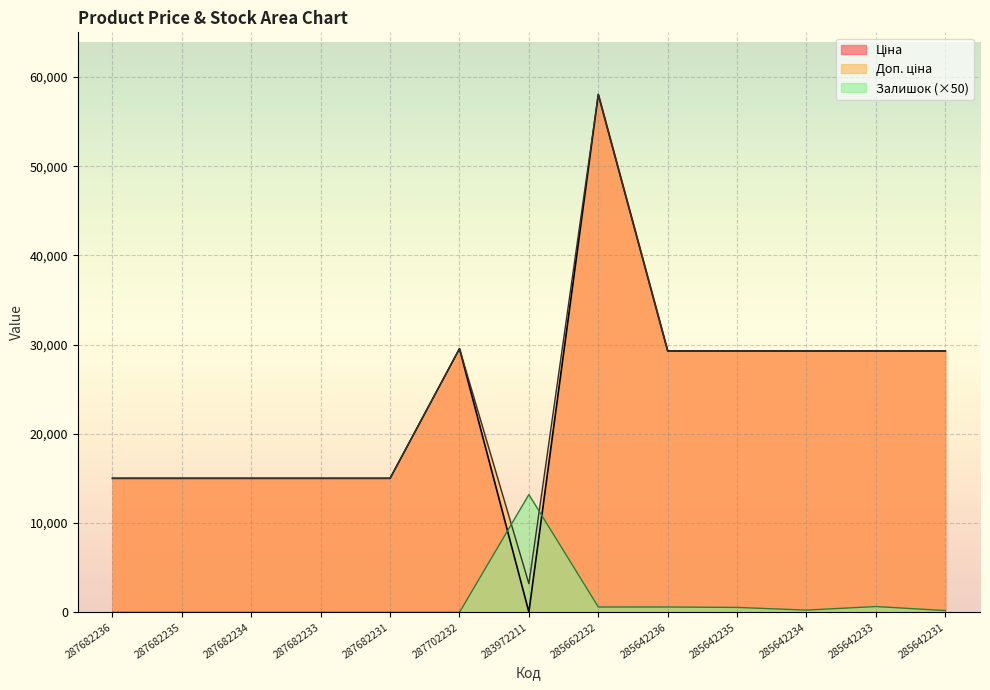

What is the label of the 4th point from the right?

285642235